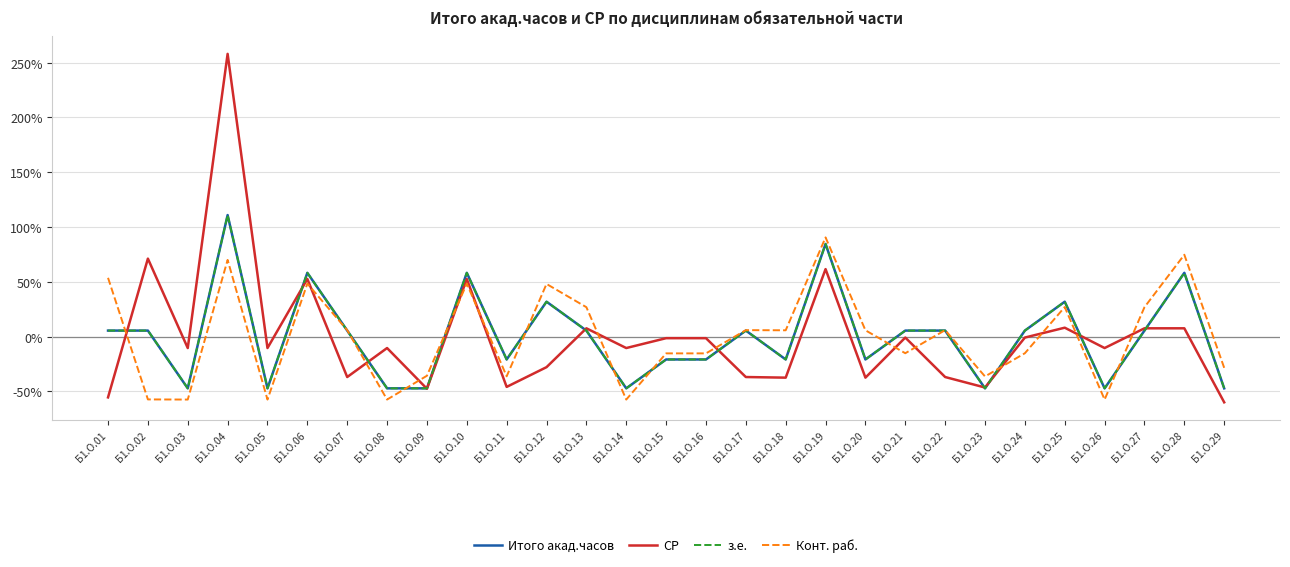

Does the chart display data point markers on the line(s)?

No